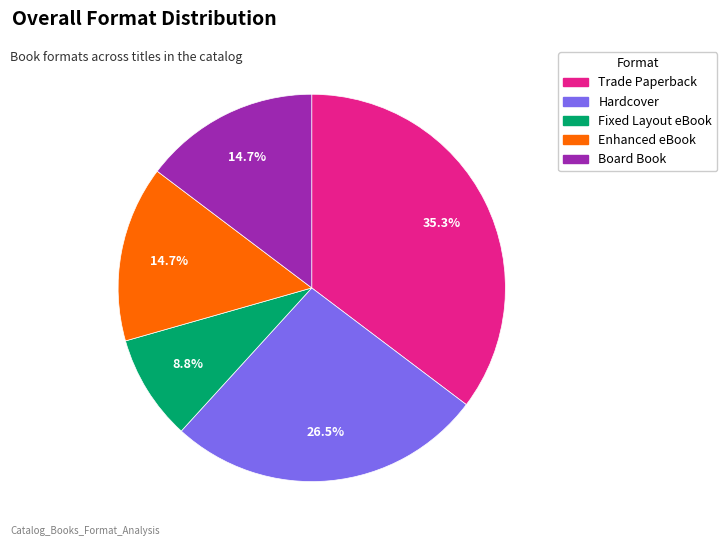

What is the ratio of the value at Board Book to the value at Hardcover?

0.6